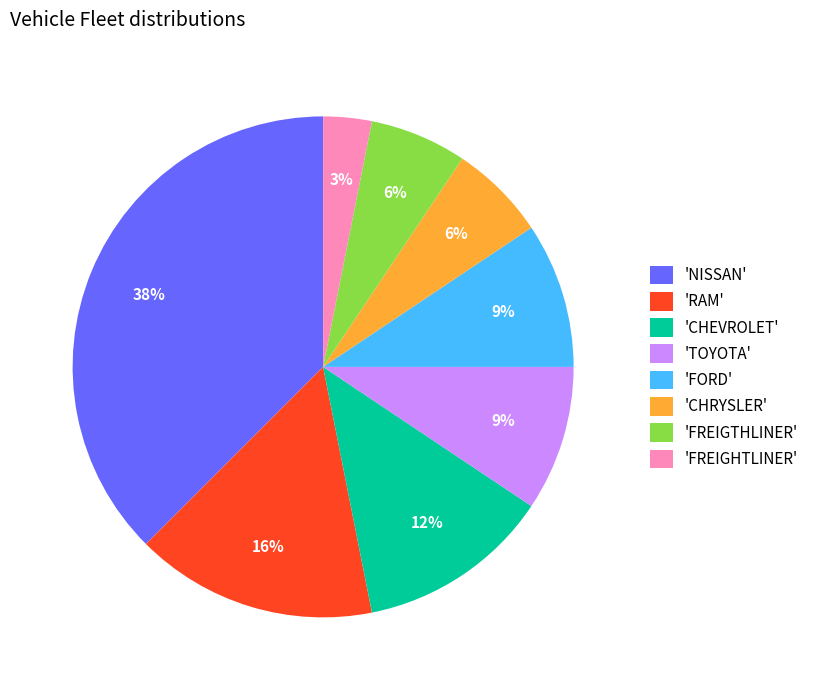

Which slice is the smallest?

'FREIGHTLINER'